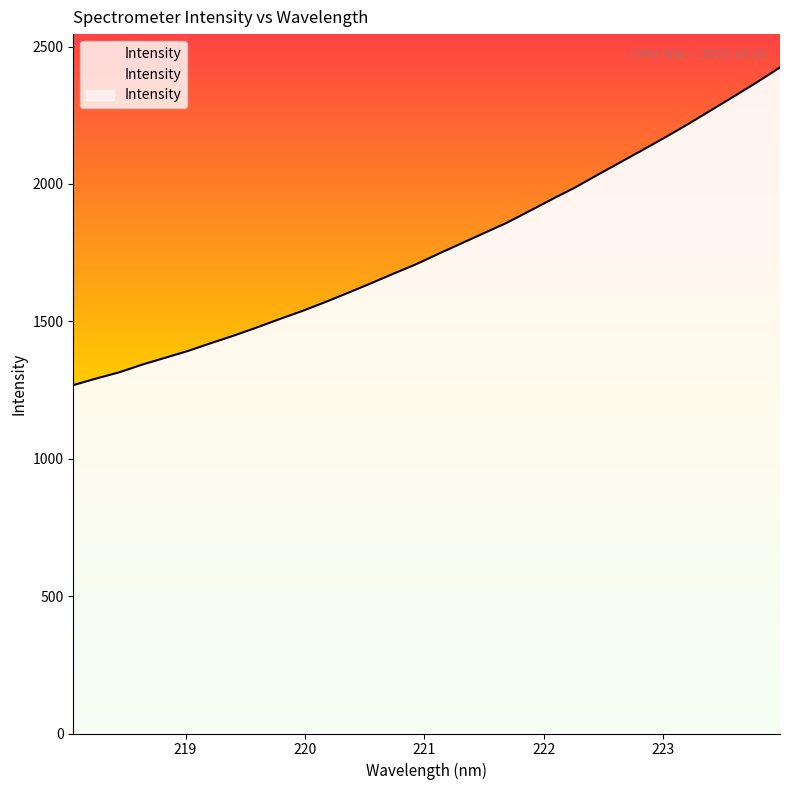

Does the chart display data point markers on the line(s)?

No